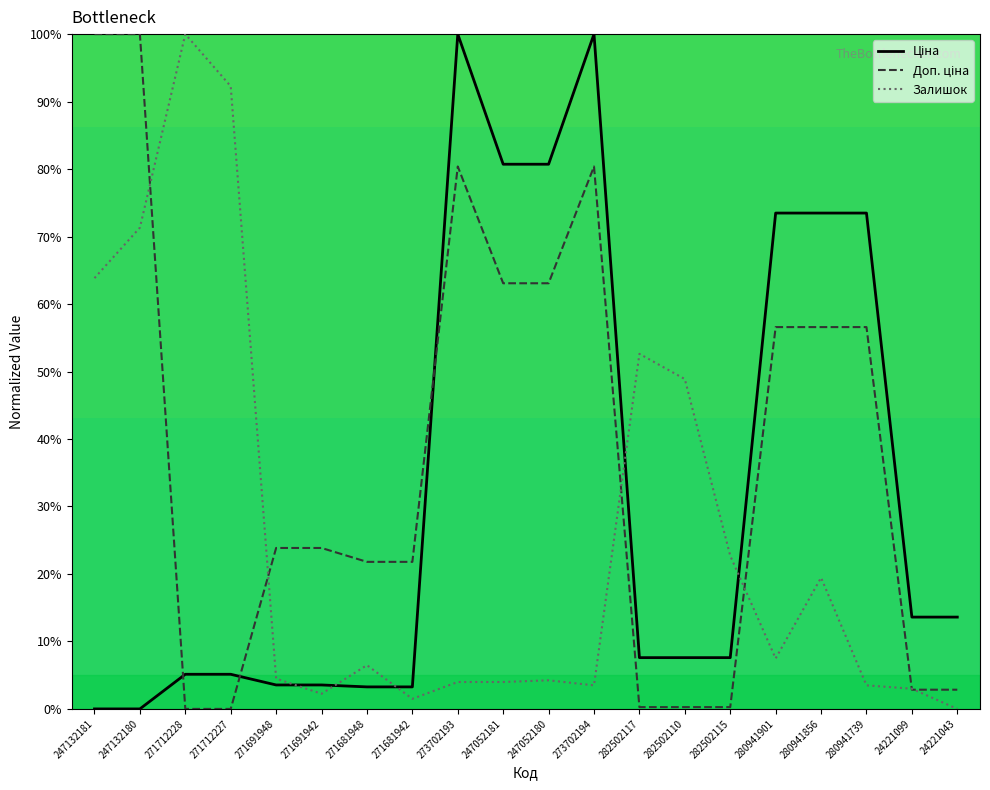

Reading right to left, list all the values displayed in this chart.

Ціна: 13.6	13.6	73.5	73.5	73.5	7.6	7.6	7.6	100.0	80.7	80.7	100.0	3.3	3.3	3.5	3.5	5.1	5.1	0.0	0.0
Доп. ціна: 2.8	2.8	56.6	56.6	56.6	0.3	0.3	0.3	80.4	63.1	63.1	80.4	21.8	21.8	23.8	23.8	0.0	0.0	100.0	100.0
Залишок: 0.0	3.0	3.5	19.5	7.5	22.7	48.9	52.6	3.5	4.2	4.0	4.0	1.5	6.5	2.2	4.5	92.3	100.0	71.3	63.8